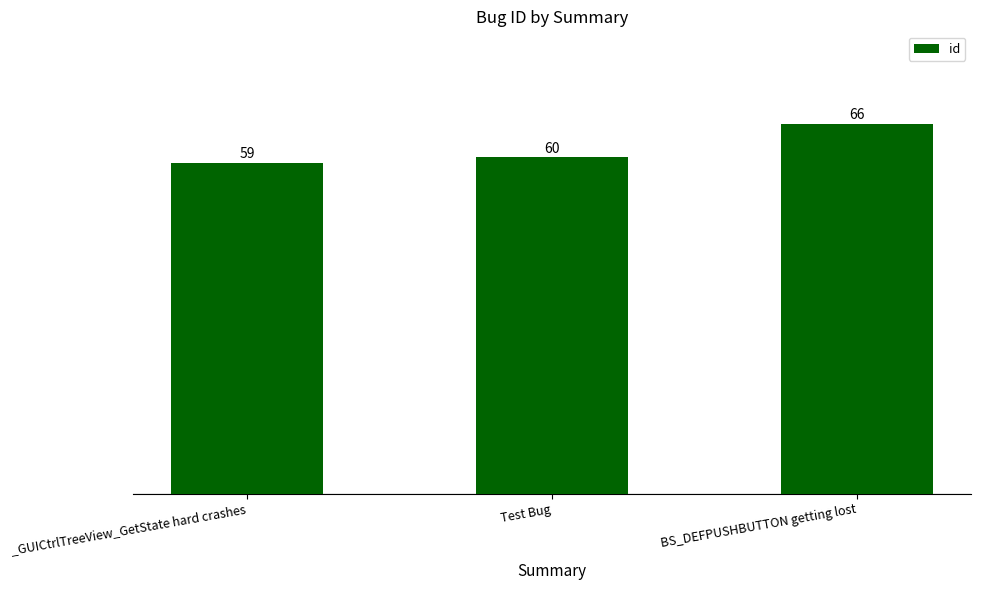

List the labels in order of value, smallest first.

_GUICtrlTreeView_GetState hard crashes, Test Bug, BS_DEFPUSHBUTTON getting lost